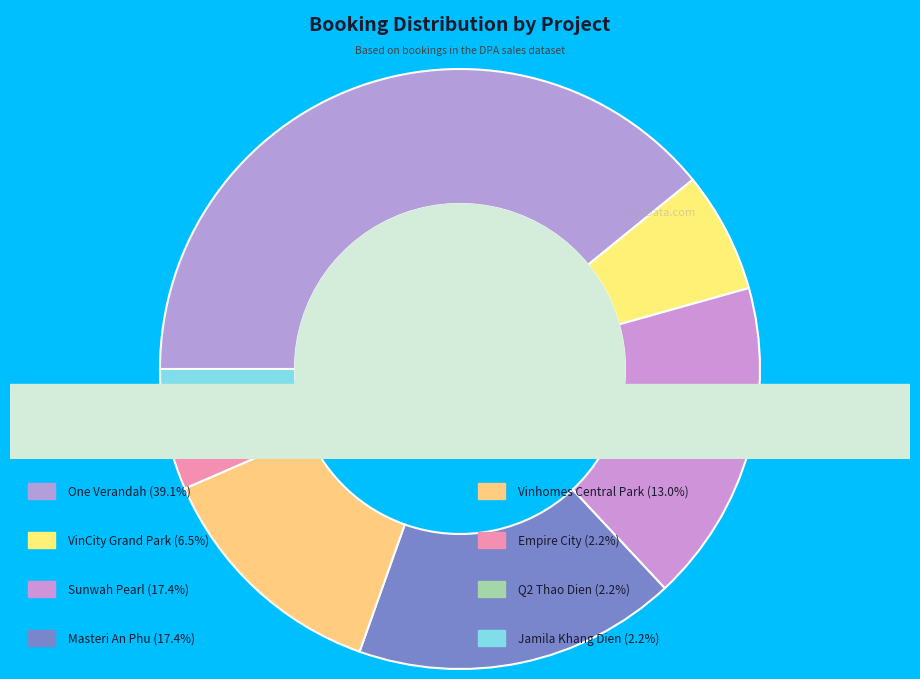

How many segments does this pie chart have?

8